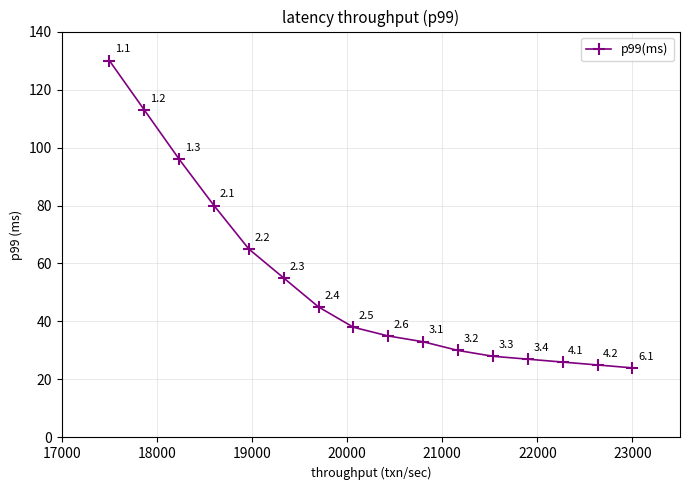

How many data points does each series have?

16